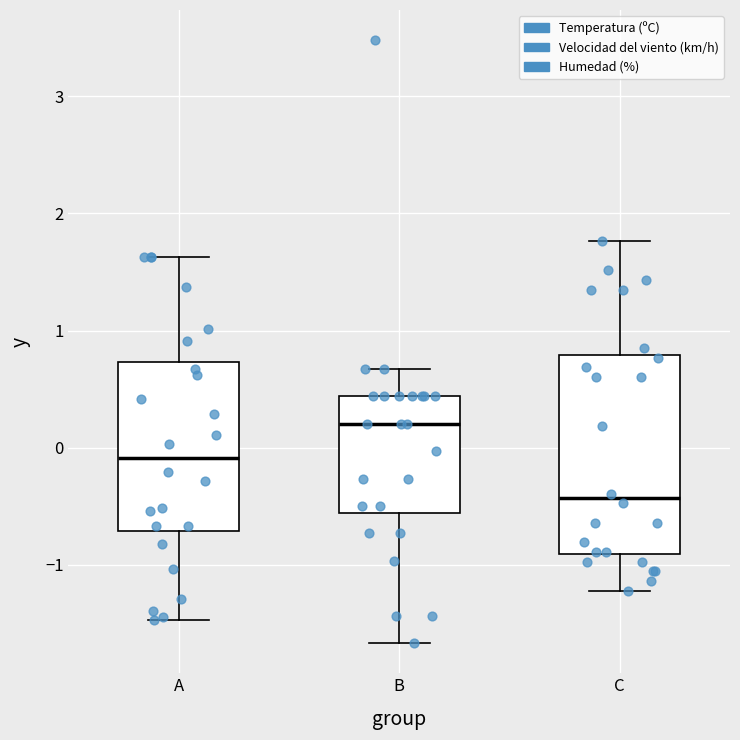

Reading left to right, read every box against the y-axis: the position of its median line, the range the box covers, and the ends of its whiskers. The values are not printed on the chart, so give them approximately, as read against the axis.

A: median -0.1, box -0.7 to 0.7, whiskers -1.5 to 1.6
B: median 0.2, box -0.6 to 0.4, whiskers -1.7 to 0.7
C: median -0.4, box -0.9 to 0.8, whiskers -1.2 to 1.8